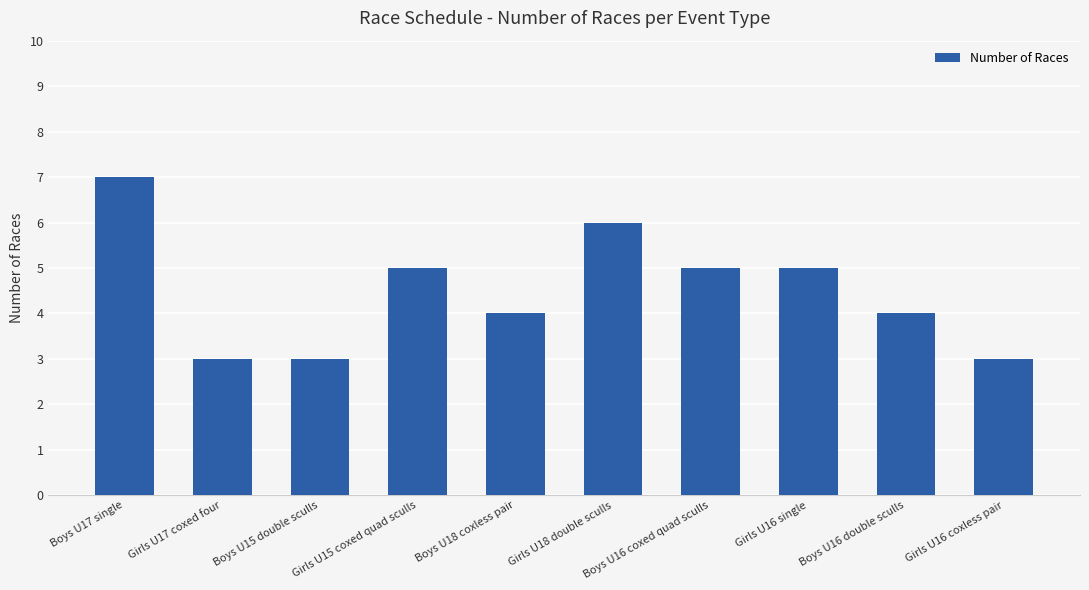

What is the minimum value shown in the chart?

3